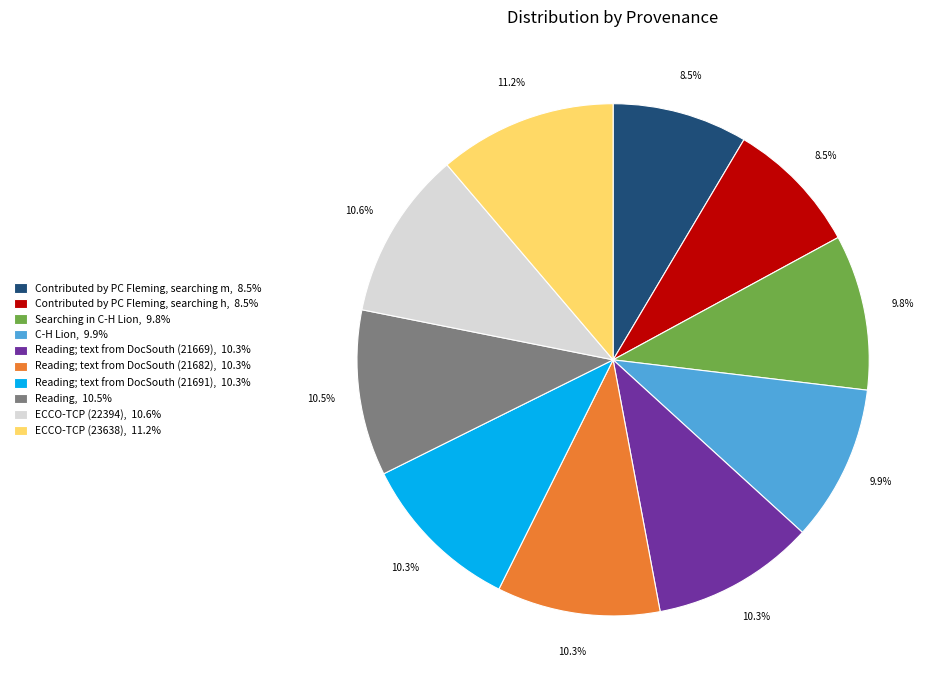

What percentage is NOT represented by Searching in C-H Lion, 9.8%?

90.2%